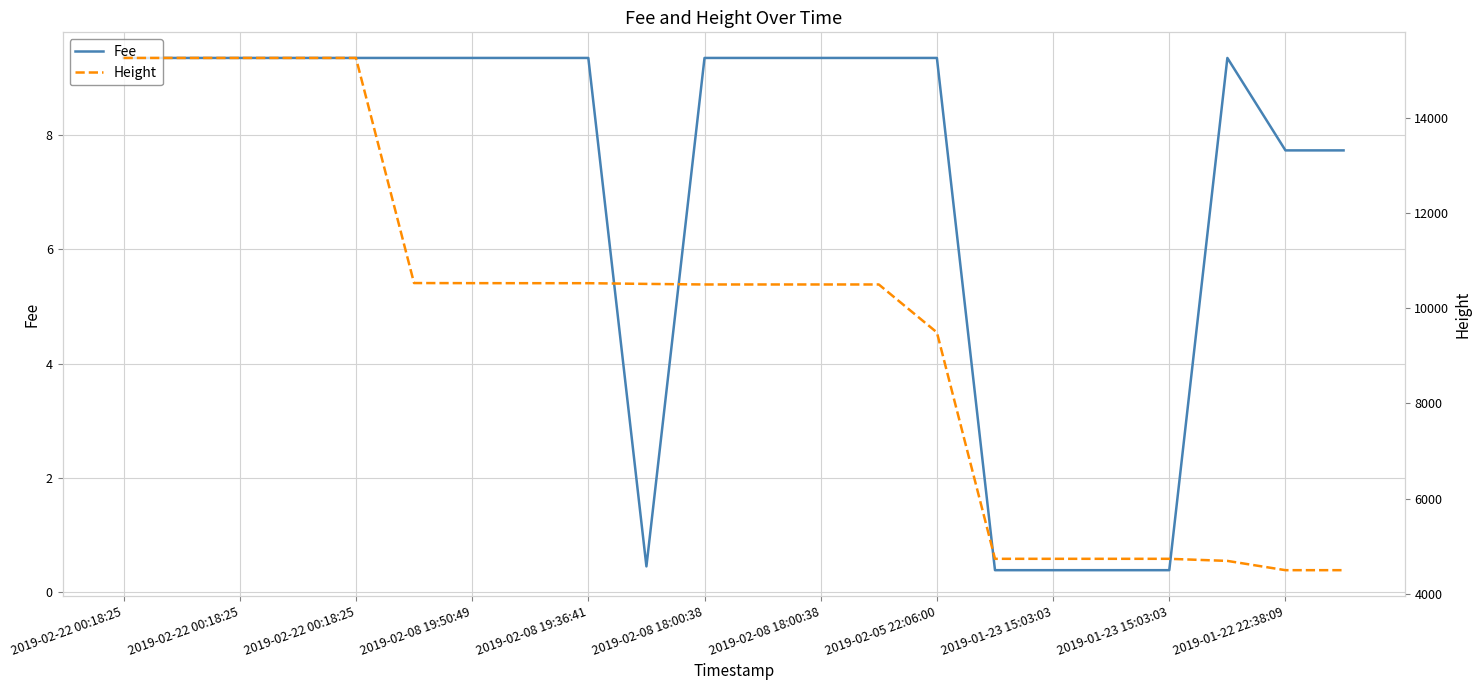

Which has a higher value, 2019-02-08 19:36:41 or 2019-01-23 15:03:03?

2019-02-08 19:36:41